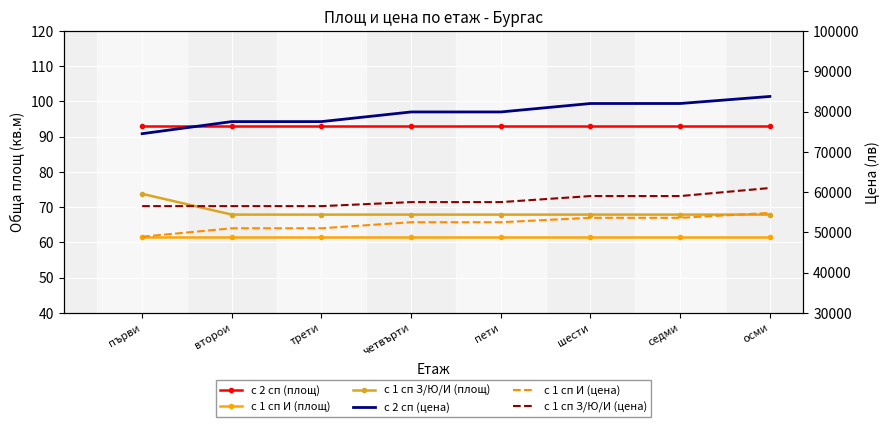

What is the label of the 2nd point from the right?

седми